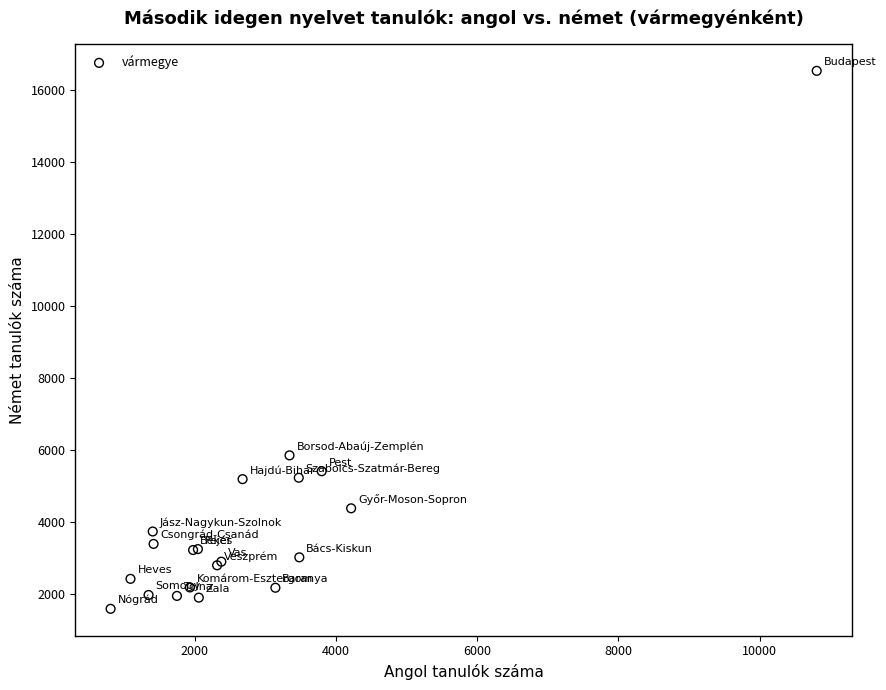

What Y value in the scatter plot is closest to 9056?

5846